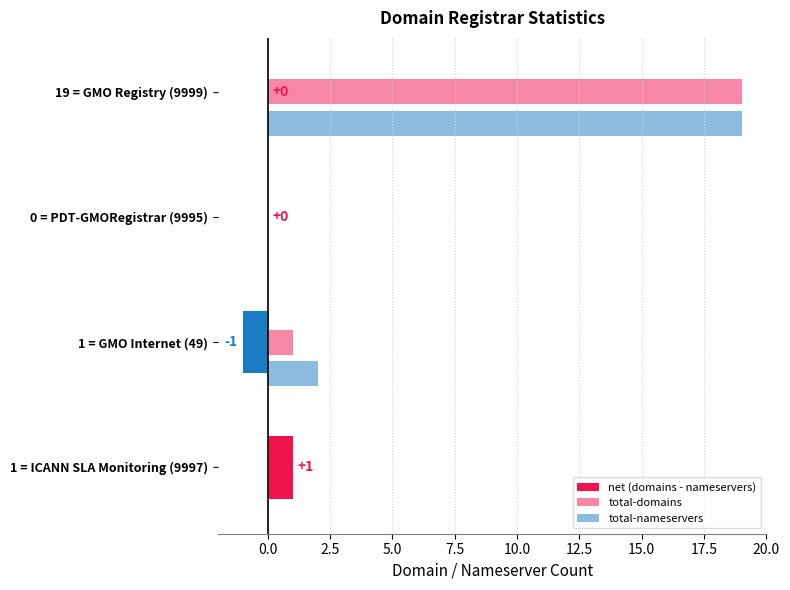

Count the number of data series in this chart.

3